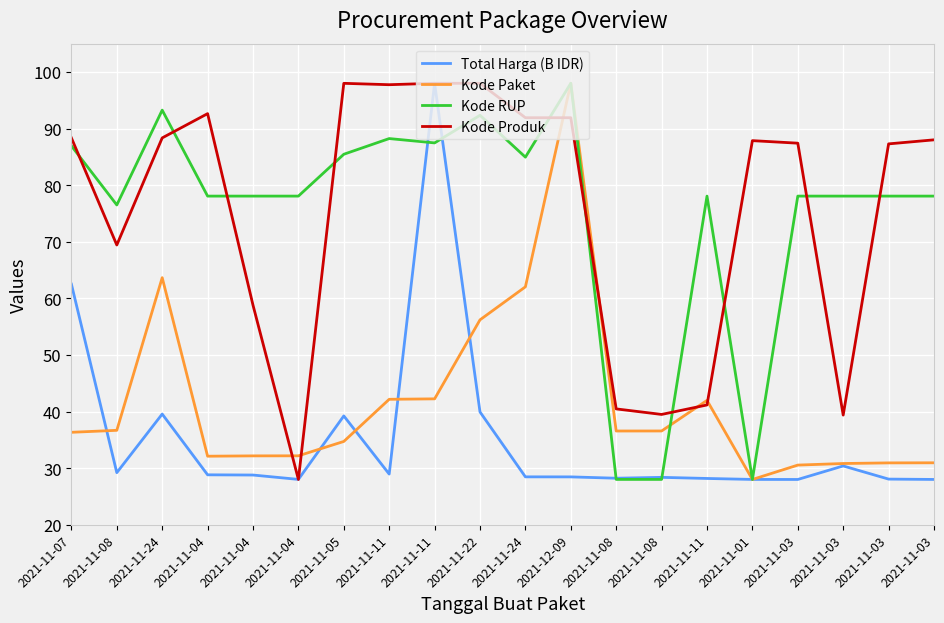

At which label does Kode Paket first exceed 36?

2021-11-07